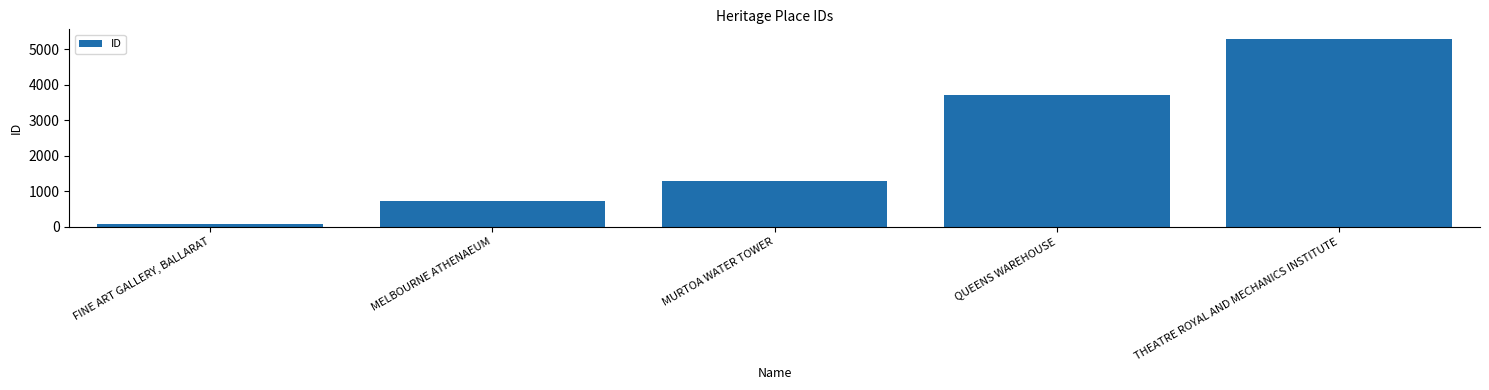

What is the change in value from MURTOA WATER TOWER to QUEENS WAREHOUSE?

+2429